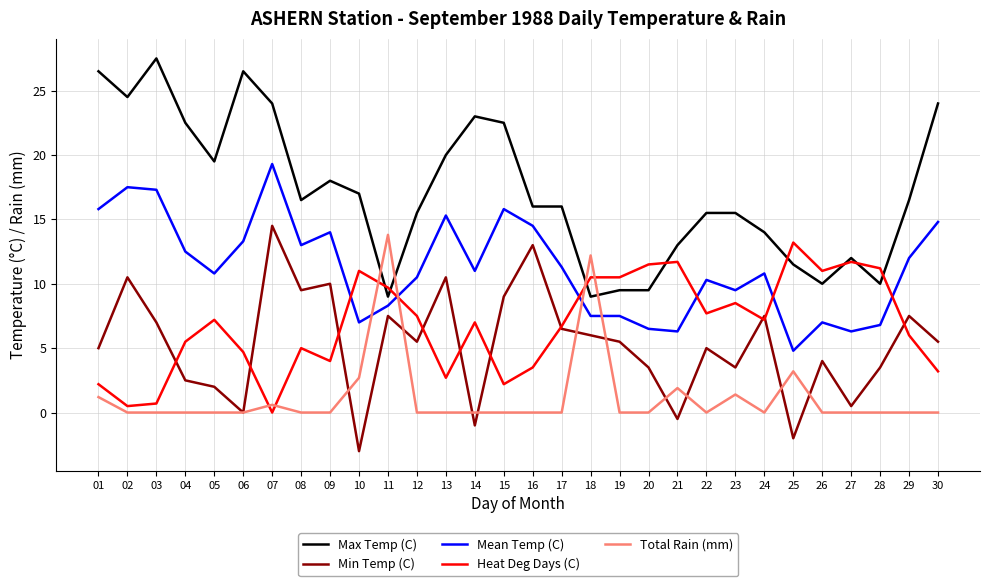

Is it true that Max Temp (C) equals 23.0 at 14?

True